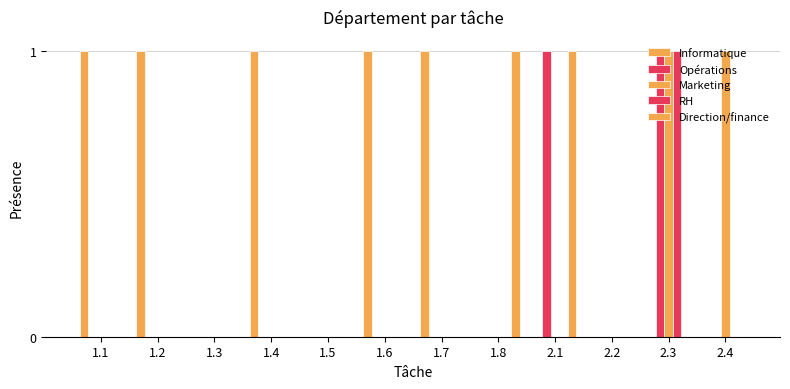

Count the Opérations values in the range 0 to 1.

12